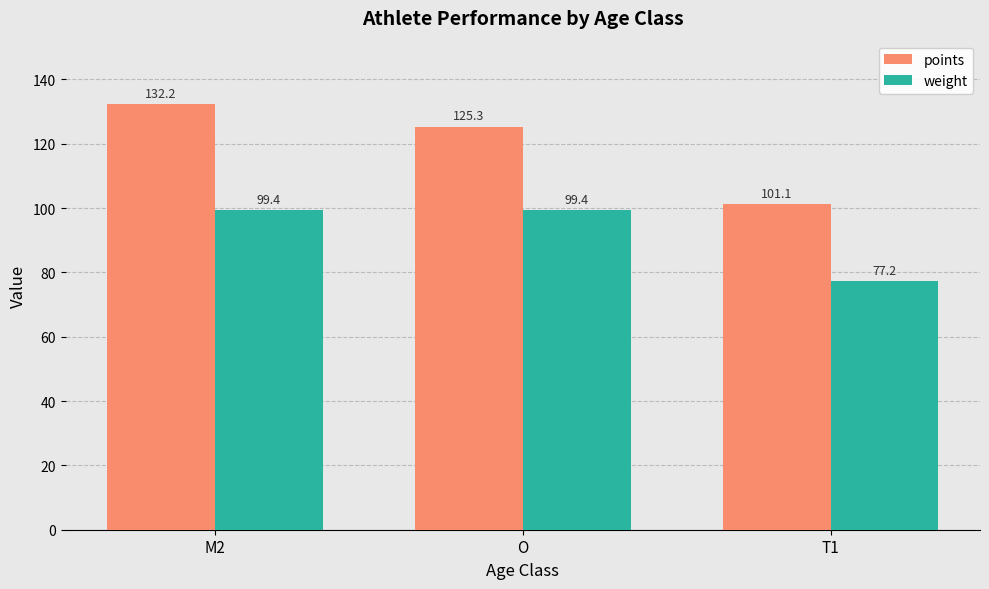

Rank the series at T1 from lowest to highest value.

weight, points